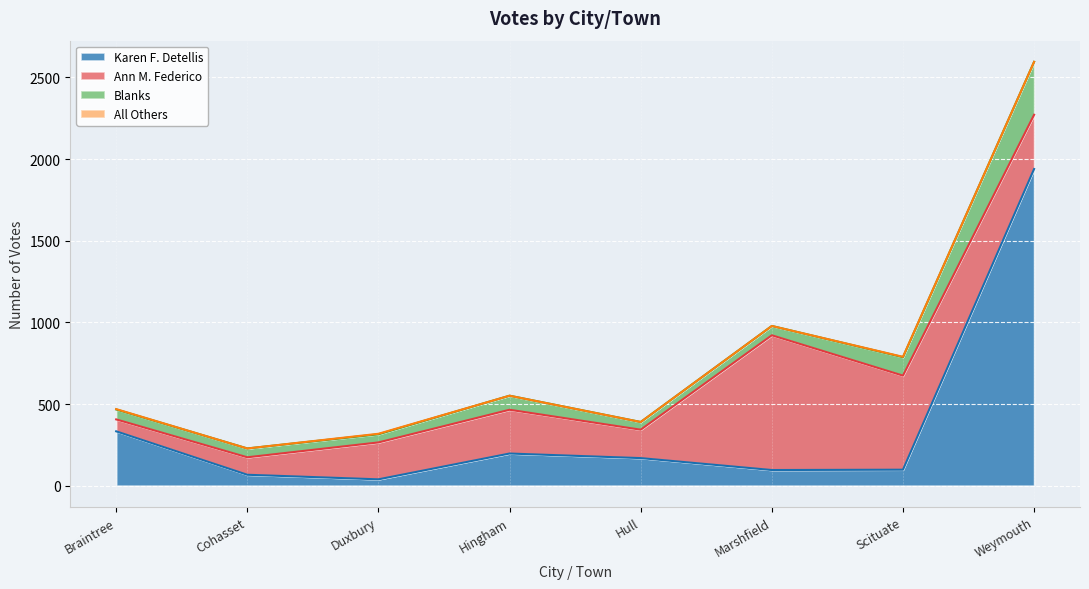

What is the maximum value for Karen F. Detellis?

1939